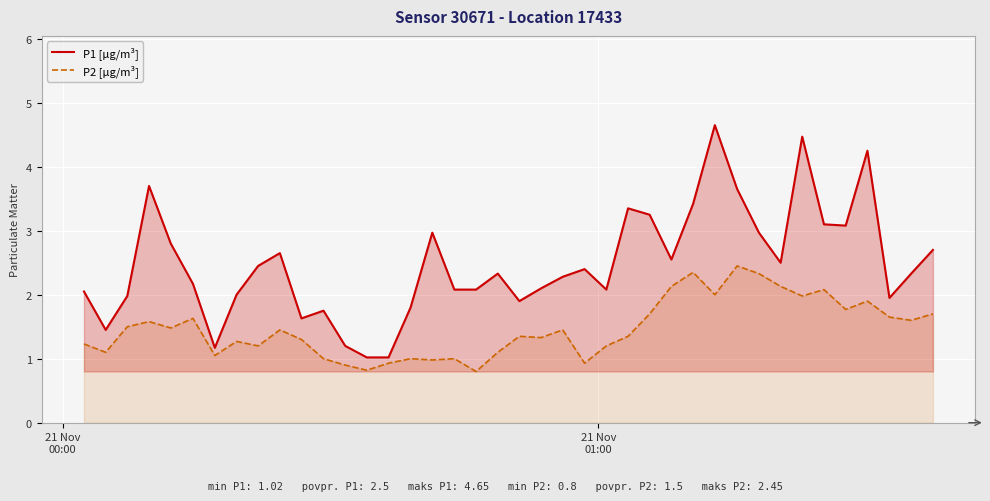

Reading left to right, list all the values displayed in this chart.

P1 [µg/m³]: 2.0	1.4	2.0	3.7	2.8	2.2	1.2	2.0	2.5	2.6	1.6	1.8	1.2	1.0	1.0	1.8	3.0	2.1	2.1	2.3	1.9	2.1	2.3	2.4	2.1	3.4	3.2	2.5	3.4	4.7	3.6	3.0	2.5	4.5	3.1	3.1	4.2	1.9	2.3	2.7
P2 [µg/m³]: 1.2	1.1	1.5	1.6	1.5	1.6	1.1	1.3	1.2	1.4	1.3	1.0	0.9	0.8	0.9	1.0	1.0	1.0	0.8	1.1	1.4	1.3	1.4	0.9	1.2	1.4	1.7	2.1	2.4	2.0	2.5	2.3	2.1	2.0	2.1	1.8	1.9	1.6	1.6	1.7